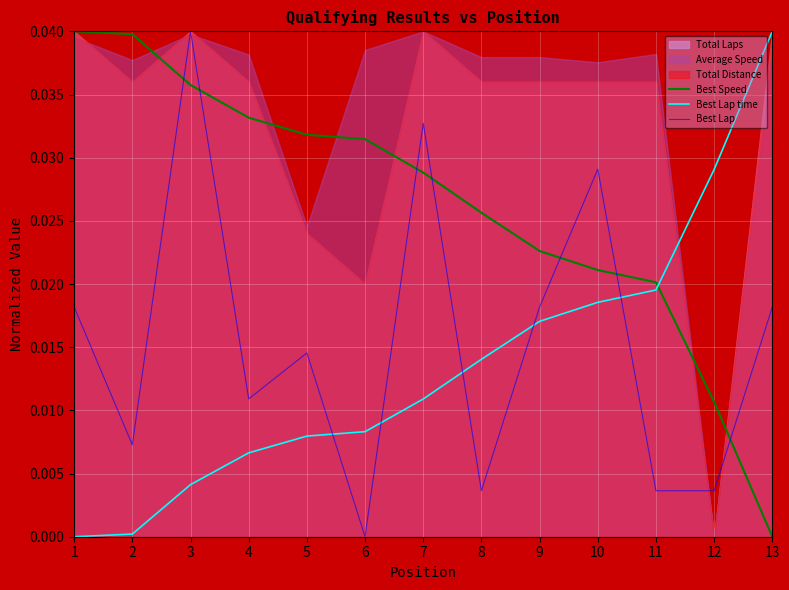

Reading left to right, what are all the values shown in this chart?

Best Speed: 1=0.0	2=0.0	3=0.0	4=0.0	5=0.0	6=0.0	7=0.0	8=0.0	9=0.0	10=0.0	11=0.0	12=0.0	13=0.0
Best Lap time: 1=0.0	2=0.0	3=0.0	4=0.0	5=0.0	6=0.0	7=0.0	8=0.0	9=0.0	10=0.0	11=0.0	12=0.0	13=0.0
Best Lap: 1=0.0	2=0.0	3=0.0	4=0.0	5=0.0	6=0.0	7=0.0	8=0.0	9=0.0	10=0.0	11=0.0	12=0.0	13=0.0